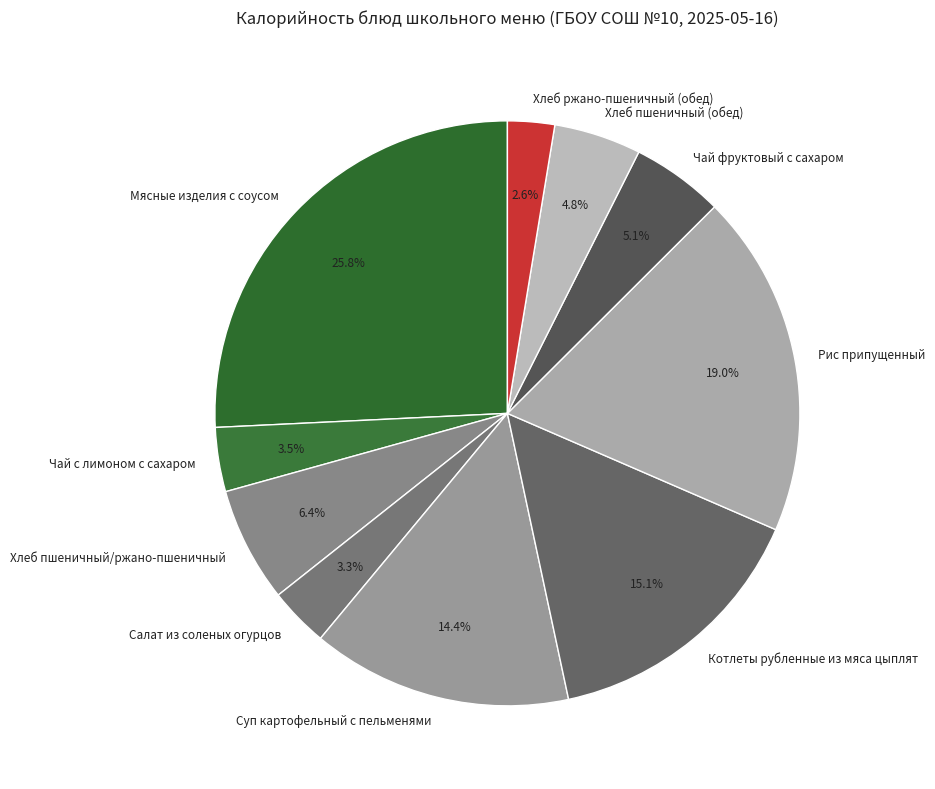

Combined, do Чай фруктовый с сахаром and Хлеб пшеничный (обед) account for over 50%?

No